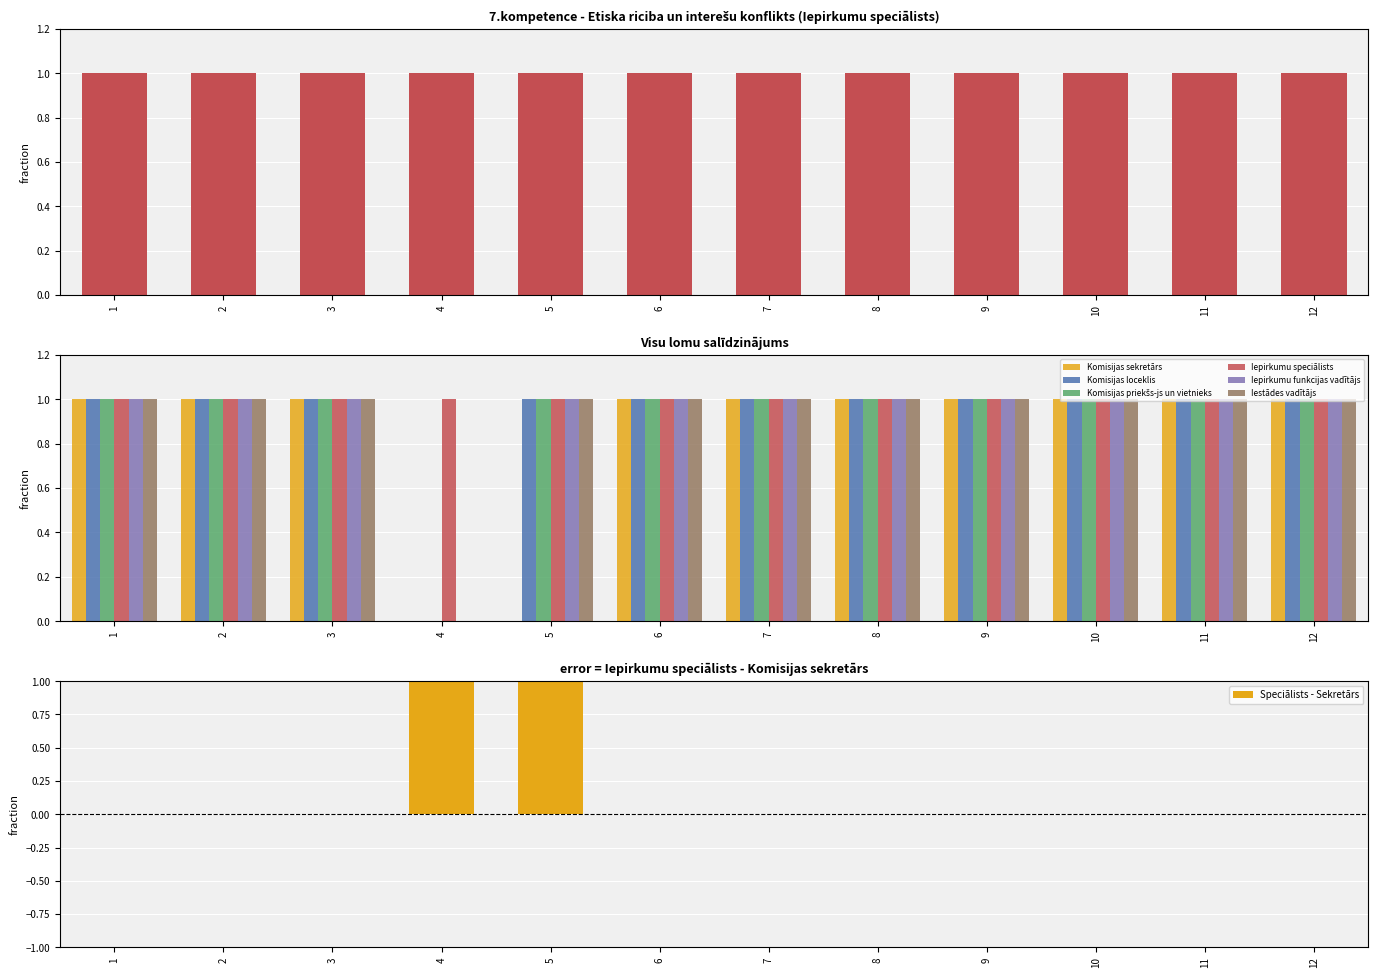

Count the Komisijas loceklis values in the range 1 to 2.

11